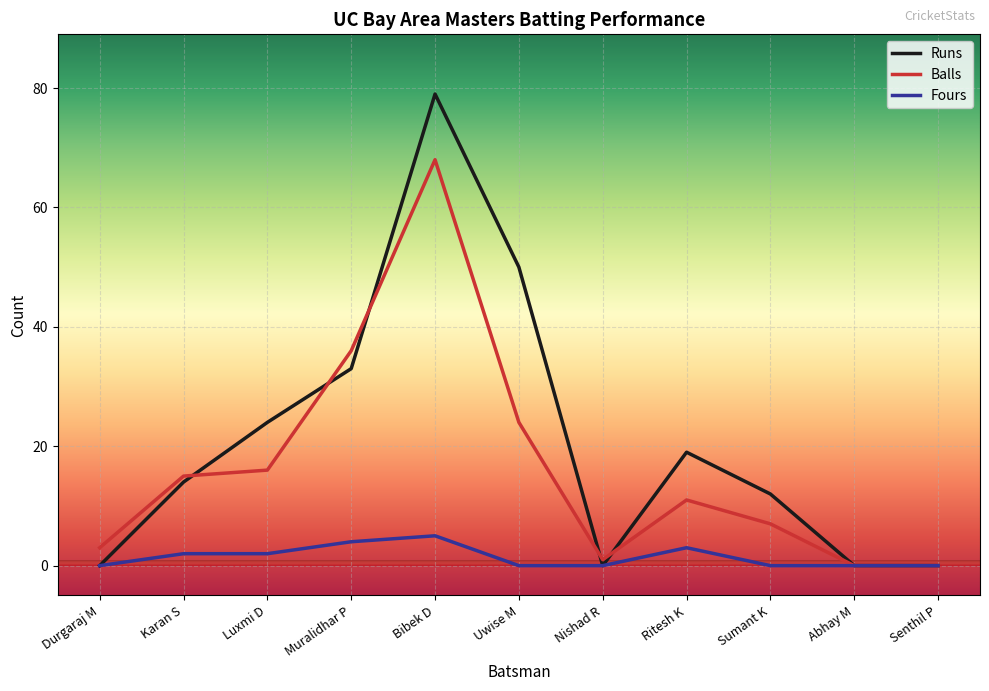

Is this an area chart (filled region under the line)?

No